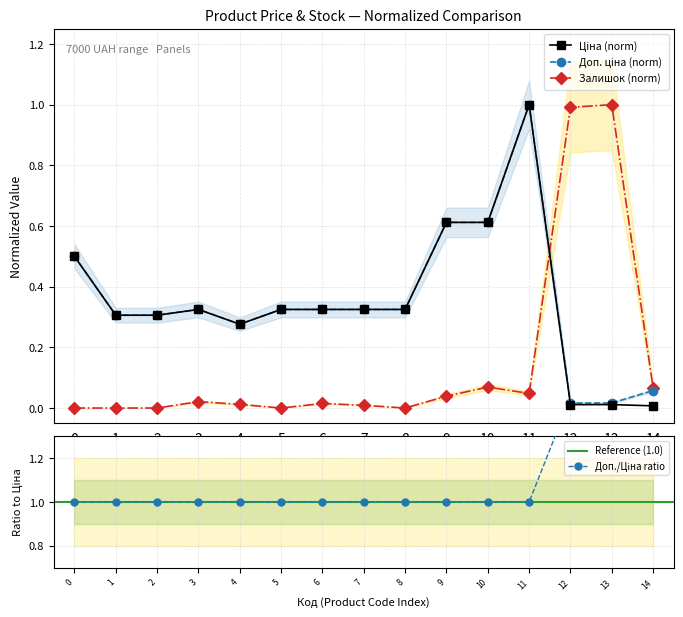

List the series in order of their peak value, highest first.

Ціна, Доп. ціна, Залишок